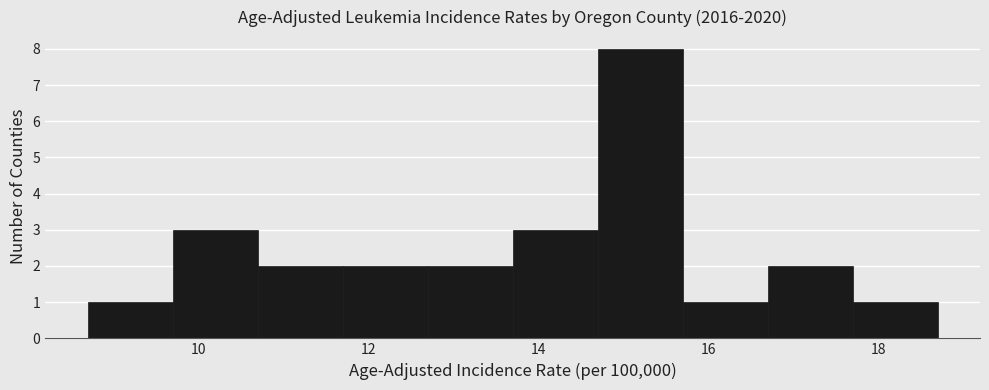

What is the height of the bar covering 8.7 to 9.7 on the x-axis? Neither the bar edges nor the heights are printed on the chart, so give them approximately, as read against the axes.

1